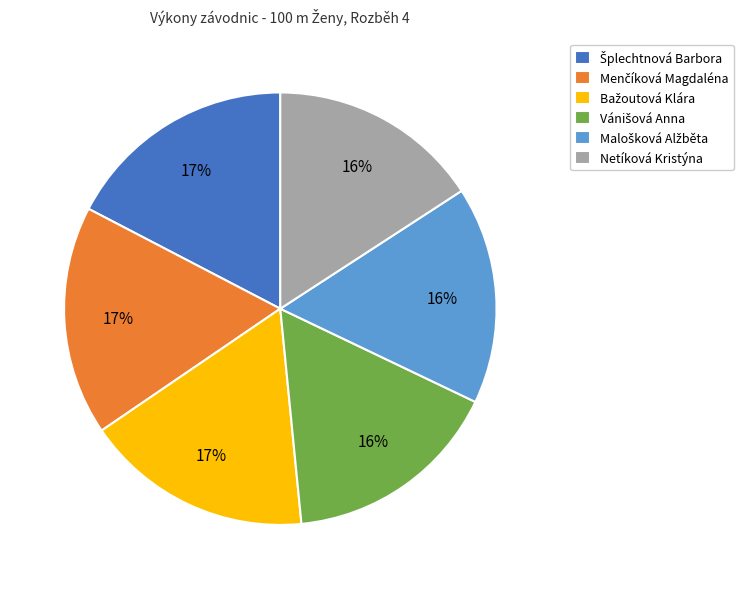

True or false: Netíková Kristýna accounts for 30% of the total.

False